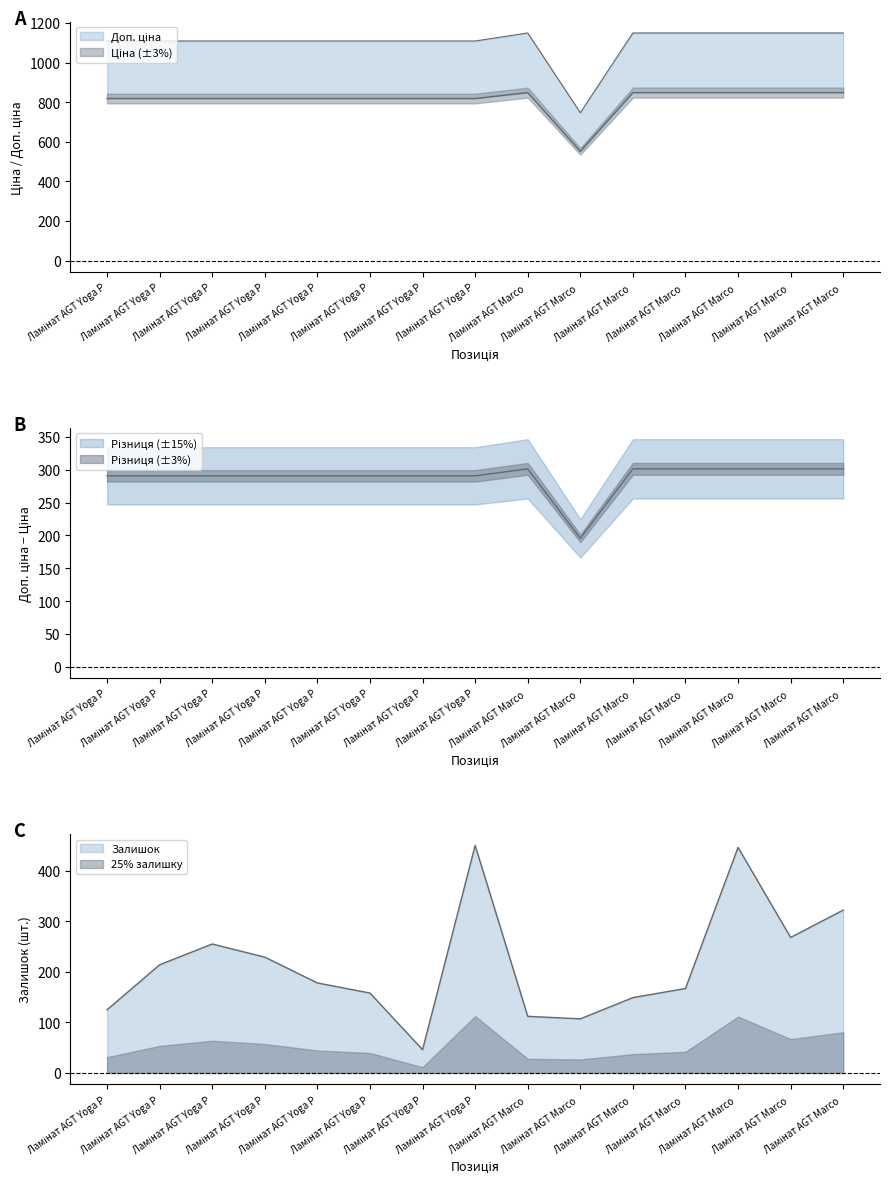

Is it true that Залишок equals 156.2 at Ламінат AGT Yoga P?

False